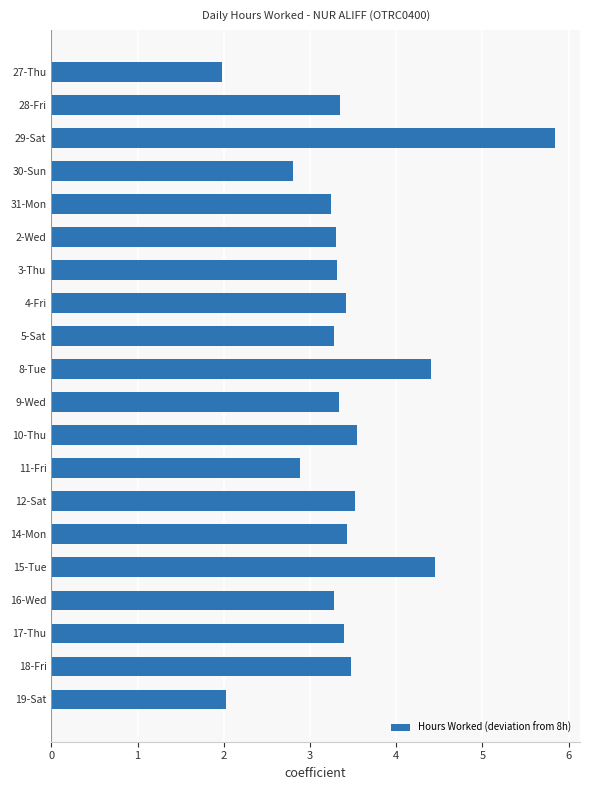

What position from the bottom is 17-Thu?

3